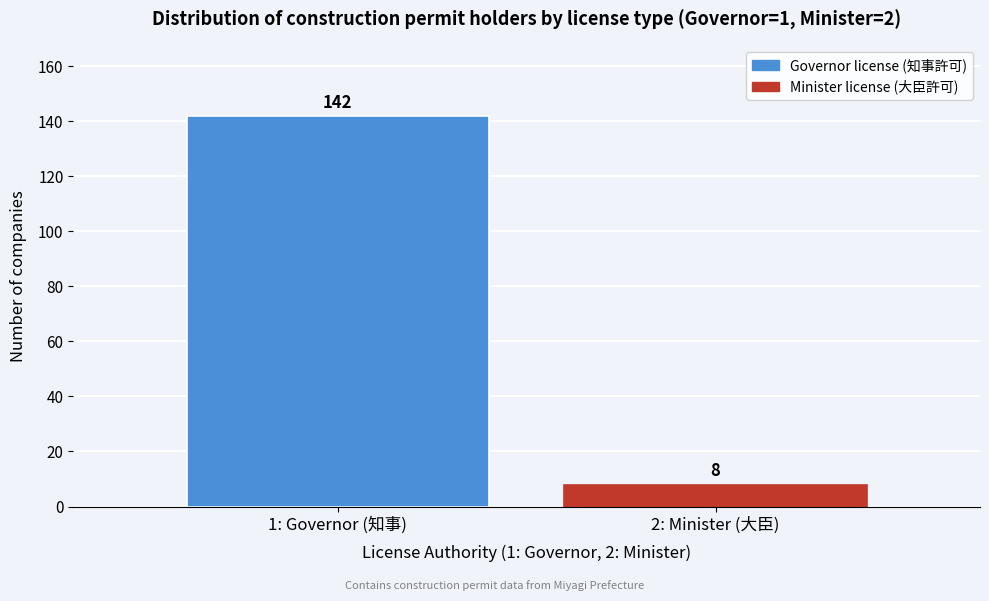

Reading right to left, list all the values displayed in this chart.

8	142